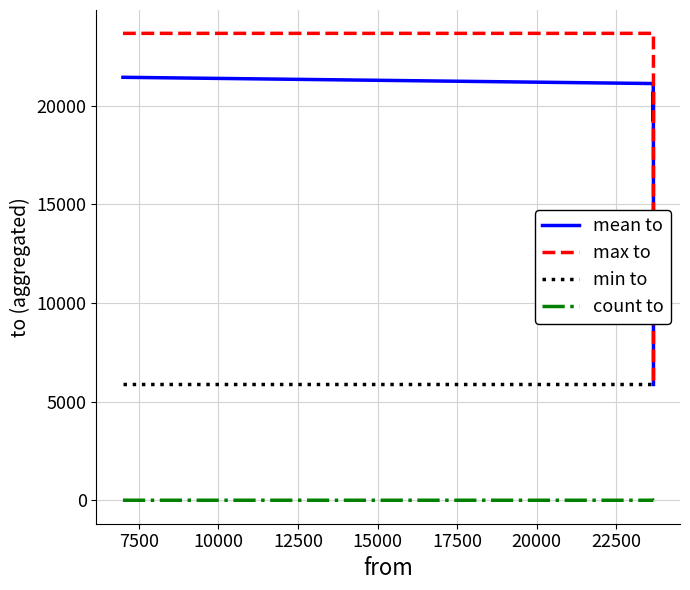

List the series in order of their peak value, lowest first.

count to, min to, mean to, max to